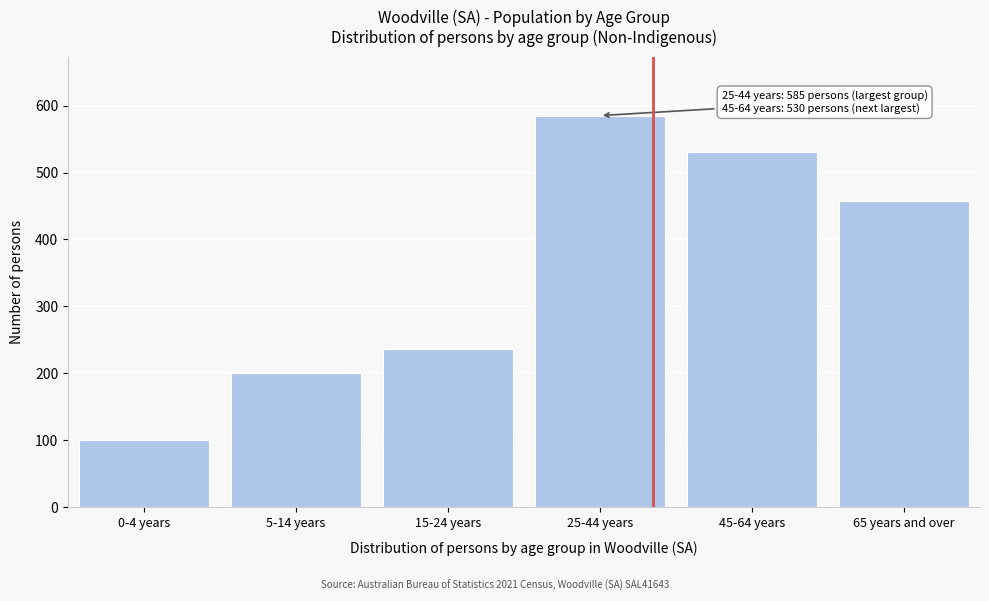

Reading right to left, extract all data points from this chart.

65 years and over=457	45-64 years=530	25-44 years=585	15-24 years=236	5-14 years=200	0-4 years=101